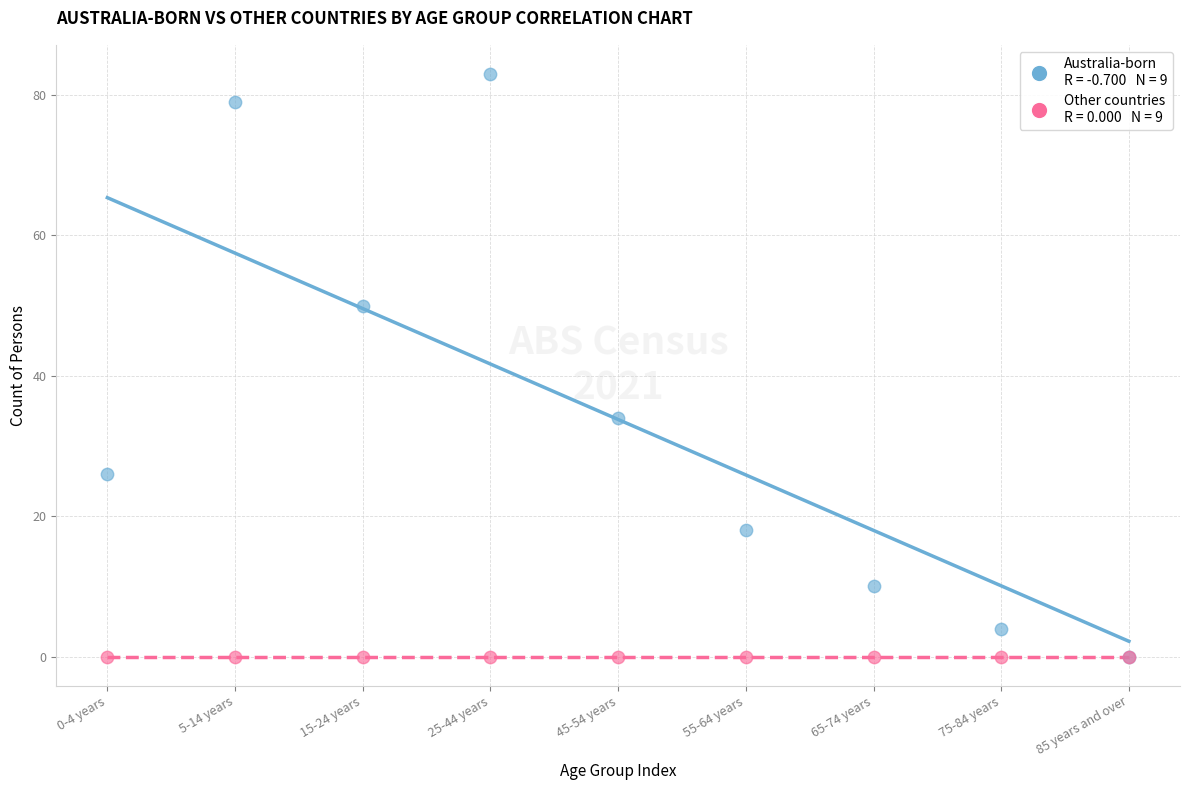

Across all series, what Y value is closest to 41?

34